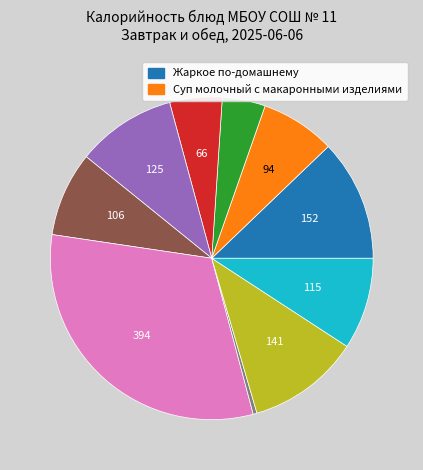

Is there any slice that represents more than half of the pie?

No